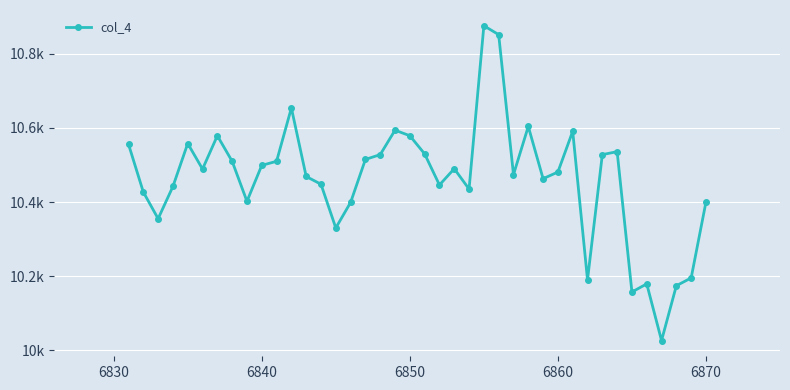

Is this an area chart (filled region under the line)?

No